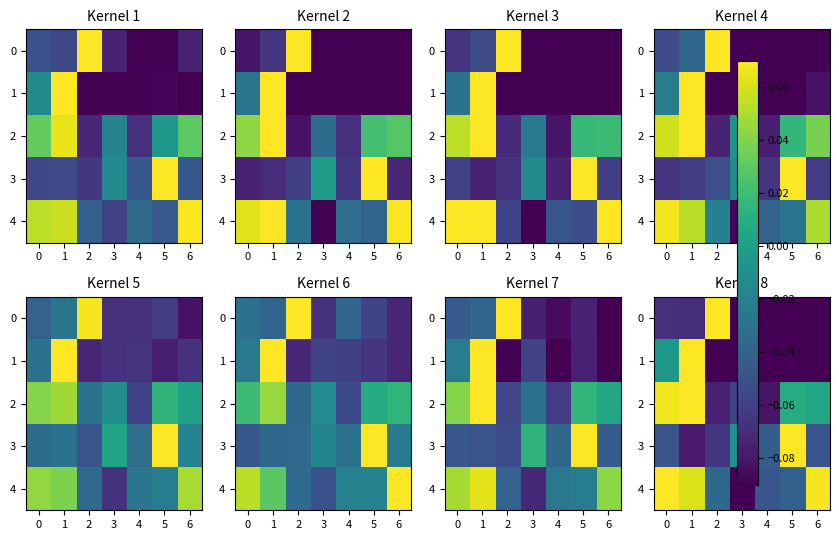

List the labels in order of 0 value, smallest first.

5, 4, 6, 3, 1, 0, 2